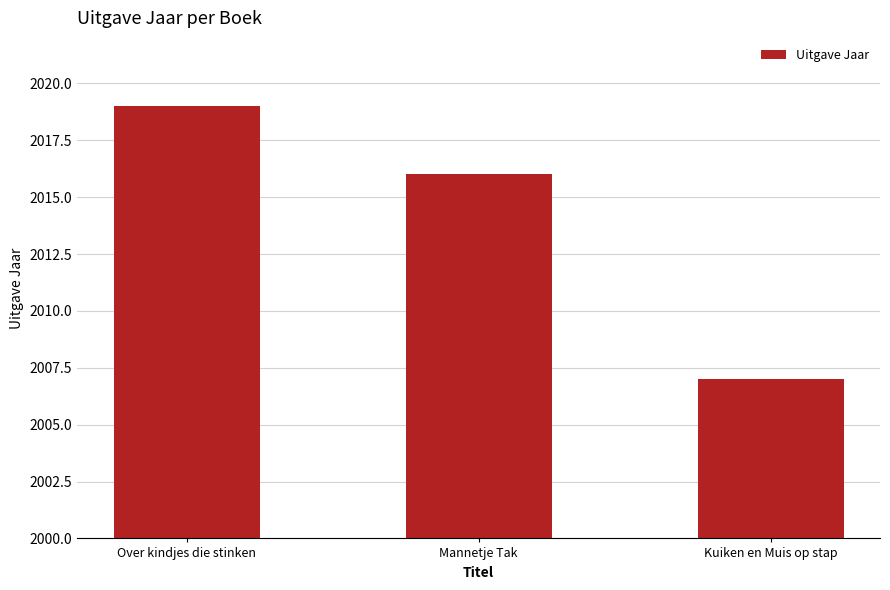

Which category has the highest value across all series?

Over kindjes die stinken